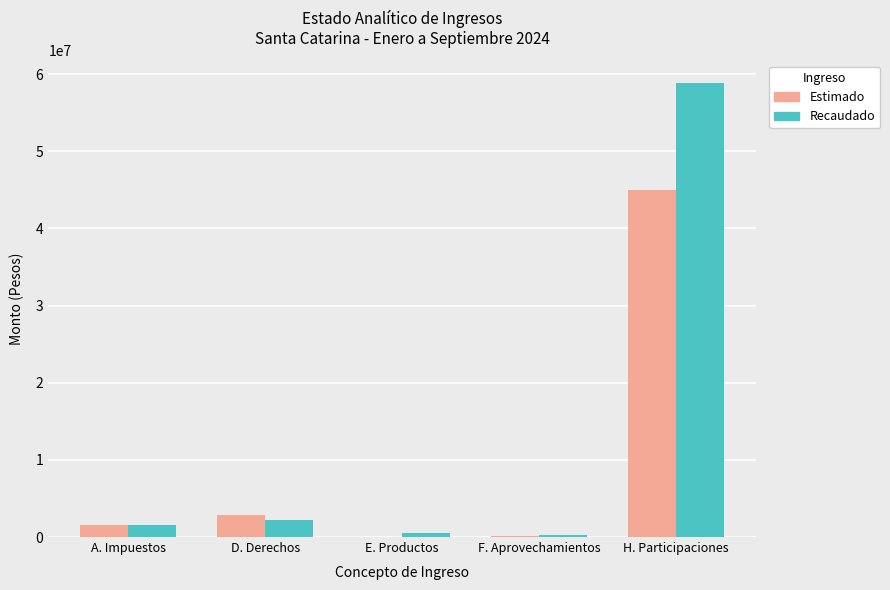

Which series has the largest total across all categories?

Recaudado